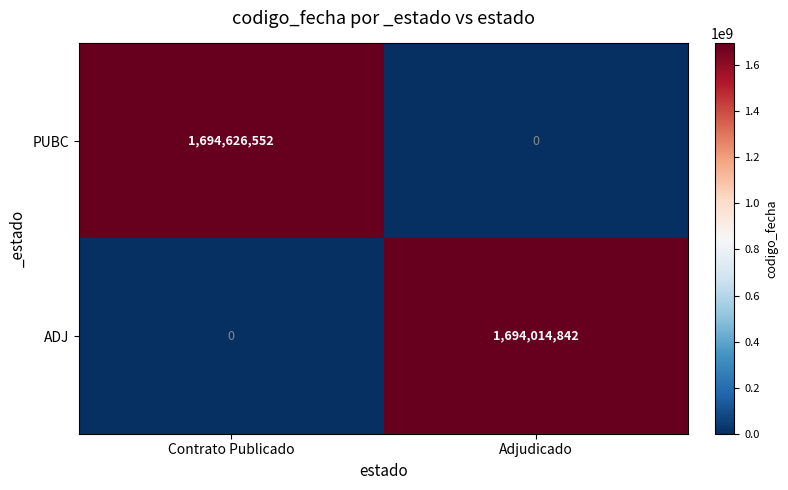

What is the difference between the PUBC values at Contrato Publicado and Adjudicado?

1694626552